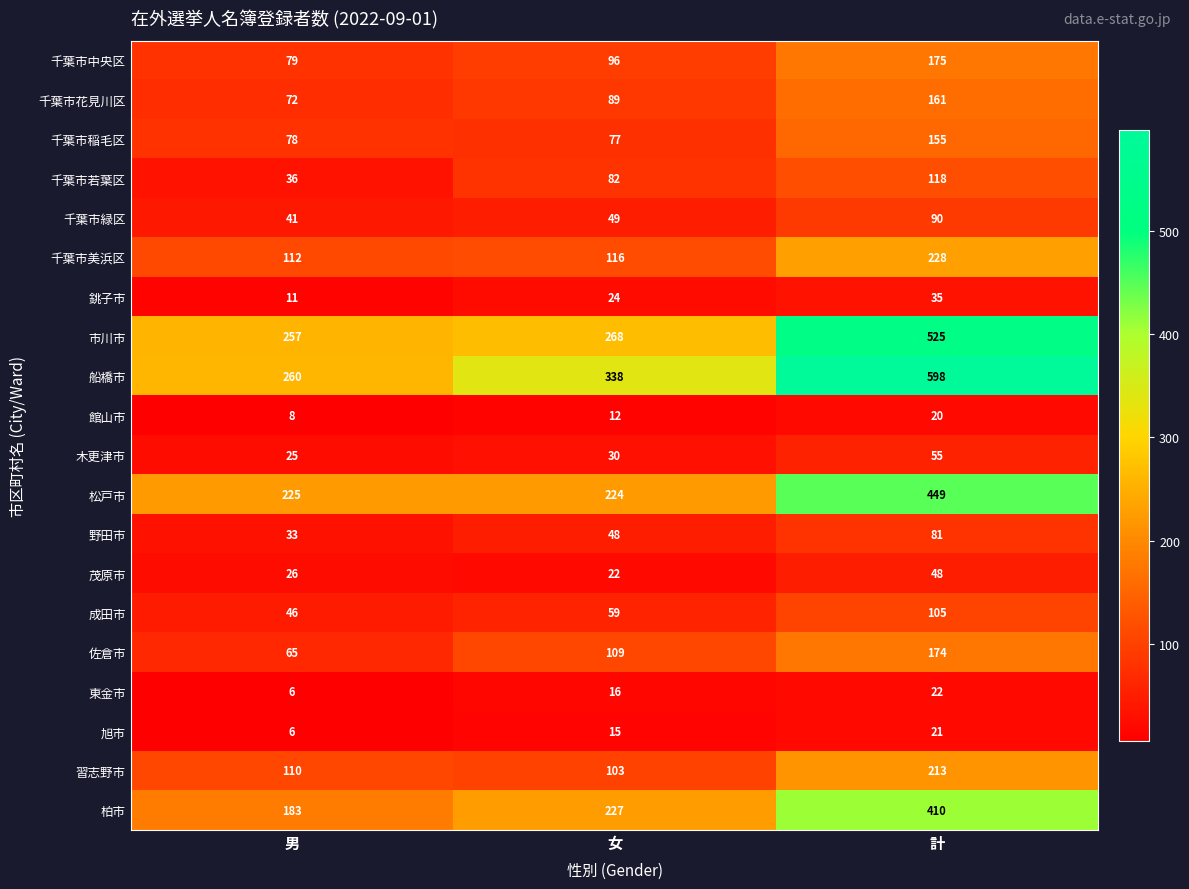

What is the average value of the 館山市 series?

13